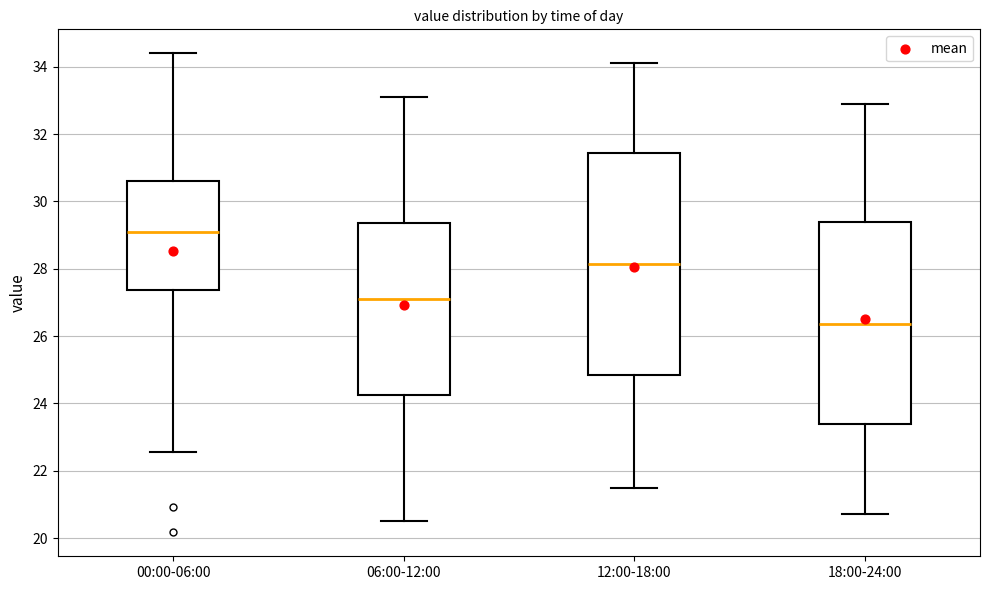

Where does the lower whisker of the box for 06:00-12:00 end on the y-axis? The values are not printed on the chart, so give them approximately, as read against the axis.

20.6